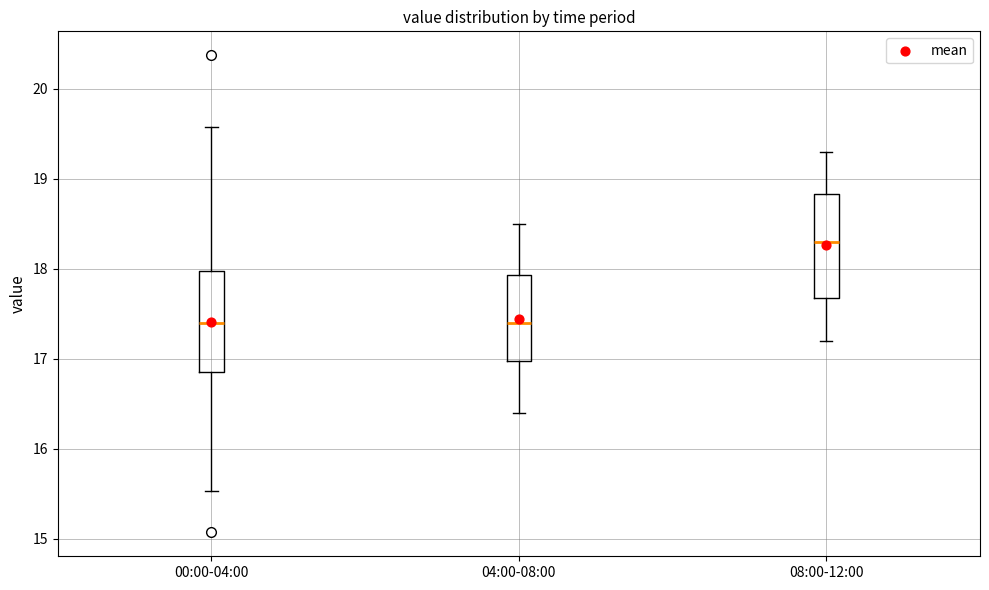

Reading left to right, read every box against the y-axis: the position of its median line, the range the box covers, and the ends of its whiskers. The values are not printed on the chart, so give them approximately, as read against the axis.

00:00-04:00: median 17.4, box 16.9 to 18.0, whiskers 15.5 to 19.6
04:00-08:00: median 17.4, box 17.0 to 17.9, whiskers 16.4 to 18.5
08:00-12:00: median 18.3, box 17.7 to 18.8, whiskers 17.2 to 19.3